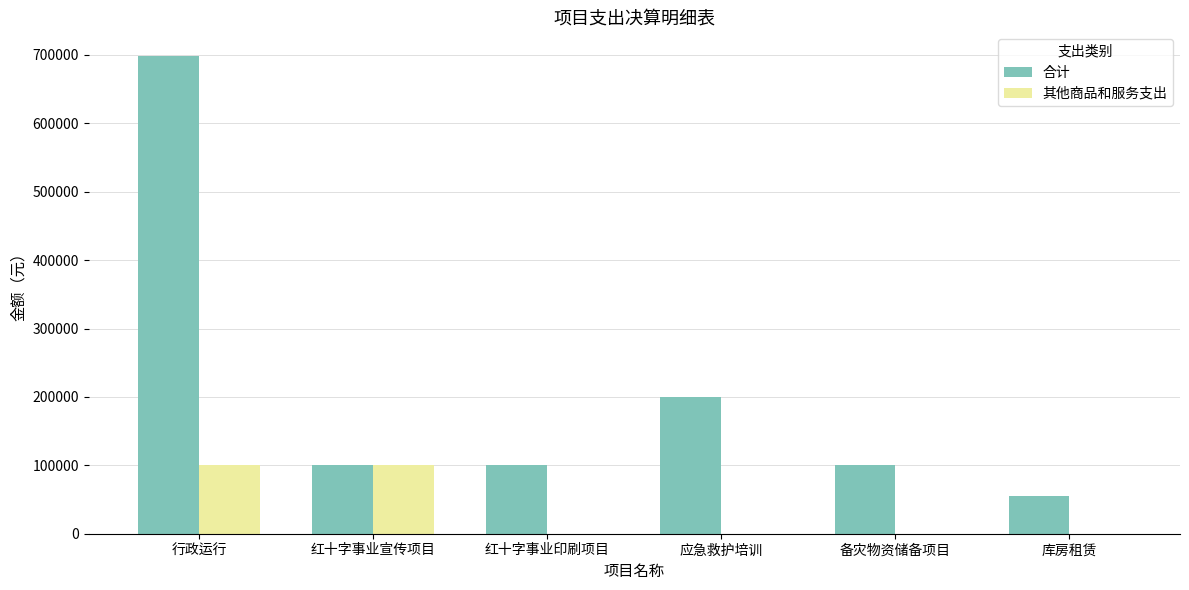

At which category is the sum across all series the highest?

行政运行